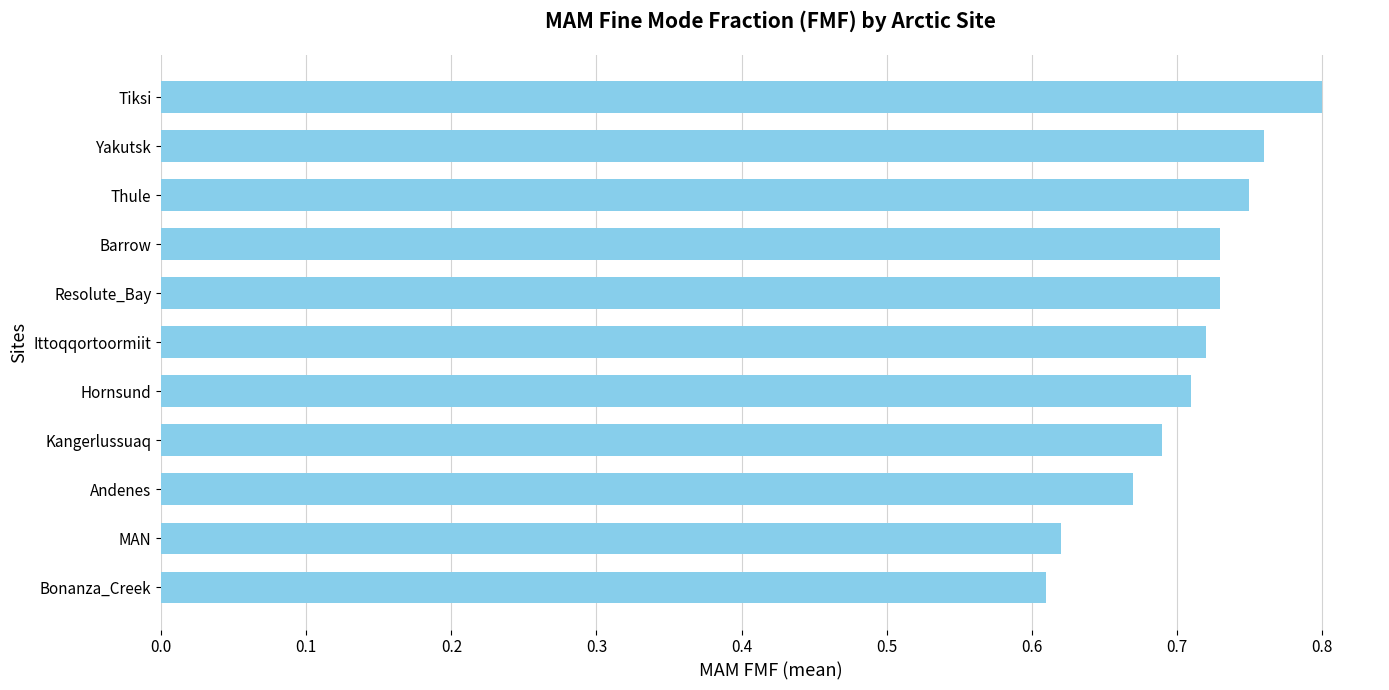

Are the bars grouped side by side (vs. stacked)?

No